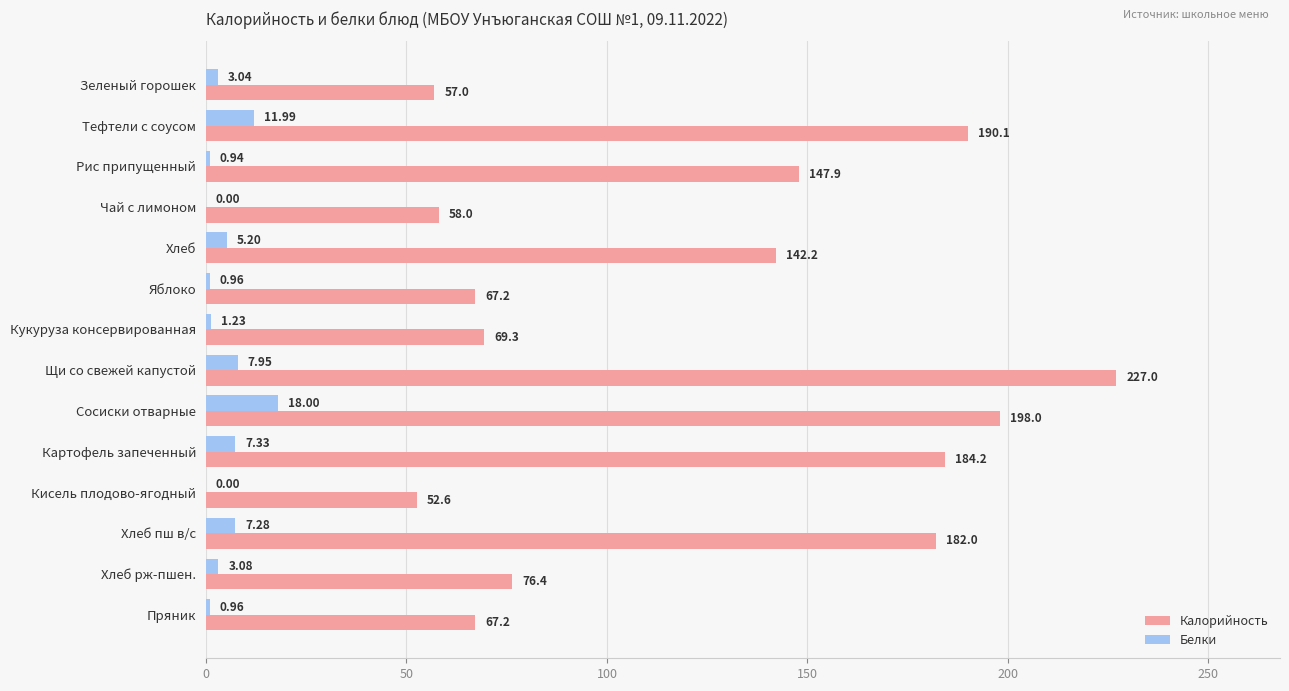

At which label is Калорийность closest to 139?

Хлеб